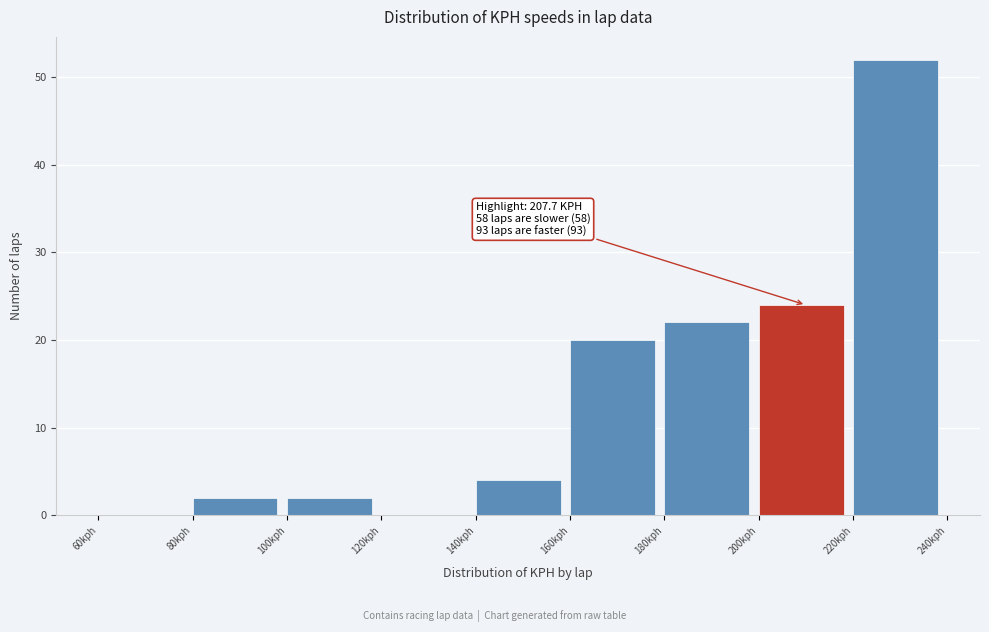

Which range on the x-axis has the tallest bar?

220 to 240